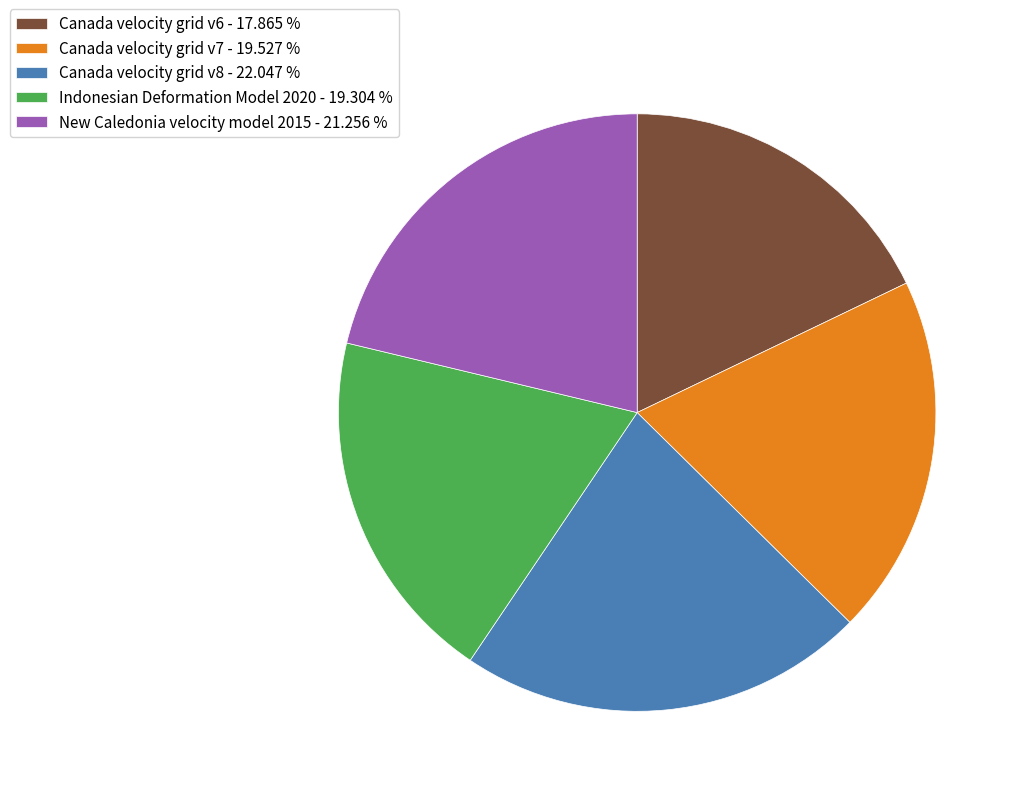

Does Canada velocity grid v7 - 19.527 % represent more than half of the total?

No